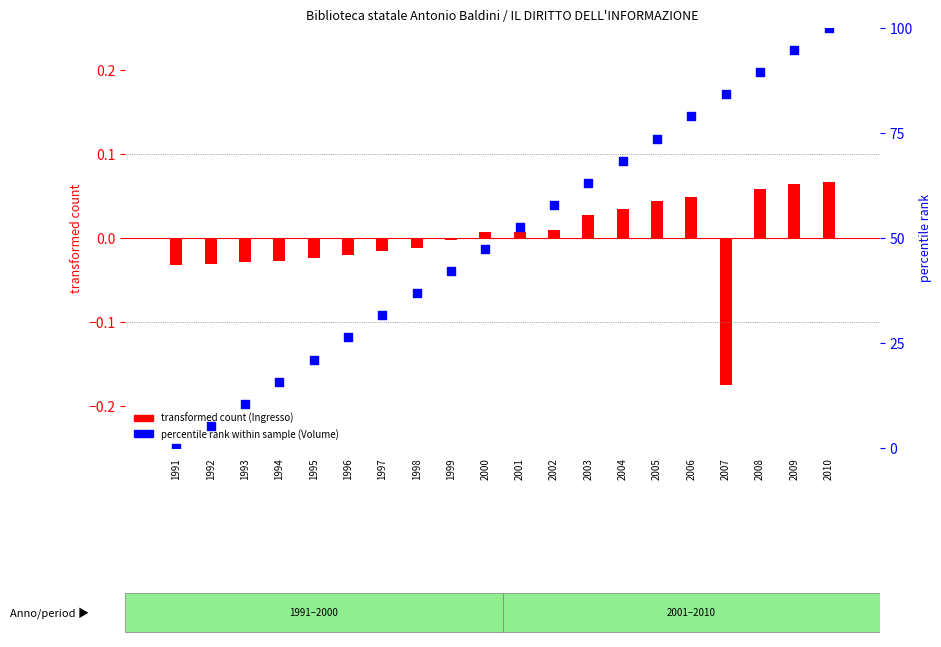

Which has a higher value, 1997 or 1996?

1997